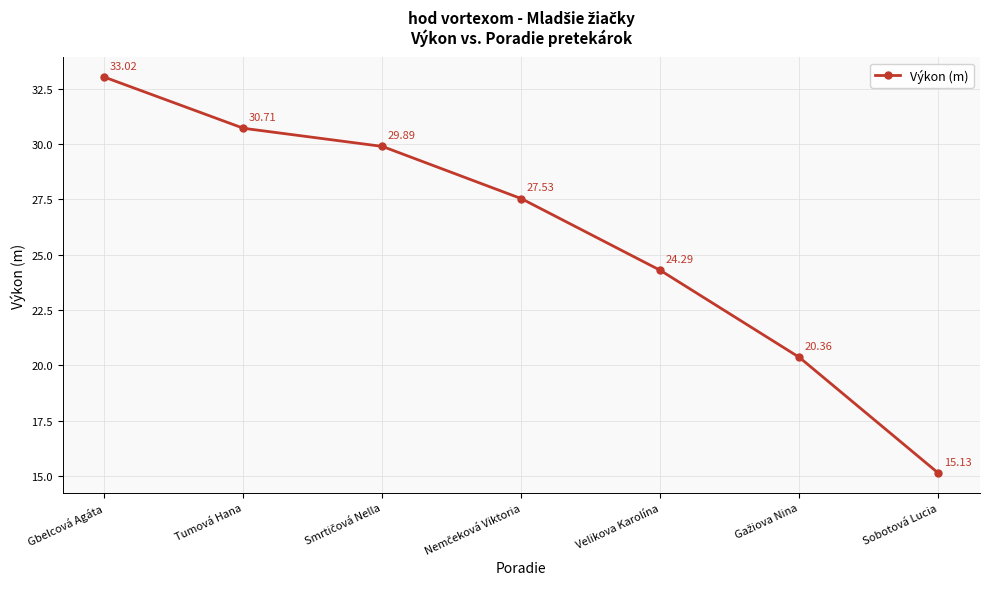

What is the change in value from Gbelcová Agáta to Velikova Karolína?

-8.7